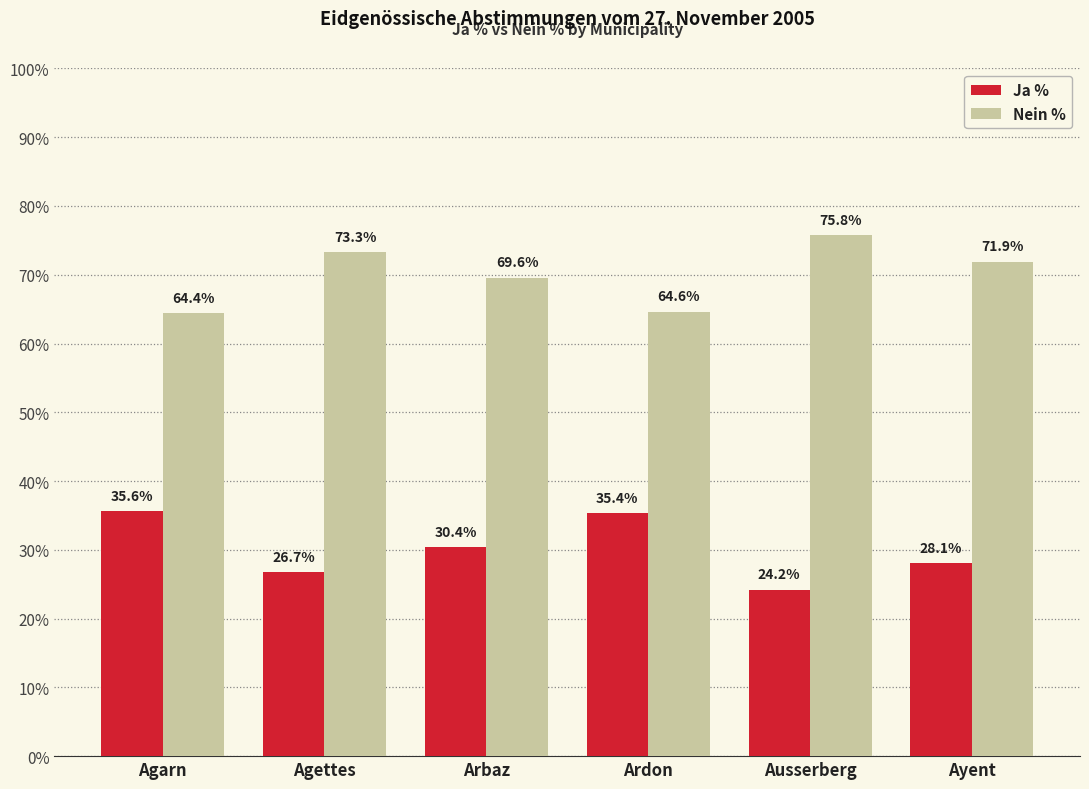

What are all the series names shown in the legend?

Ja %, Nein %